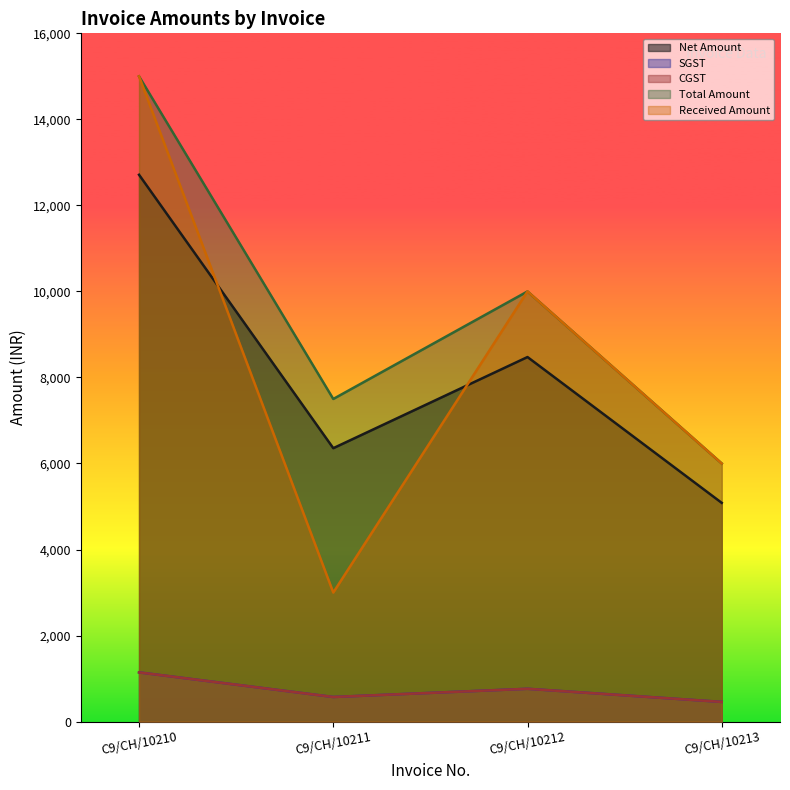

True or false: Received Amount and CGST intersect in this chart.

False